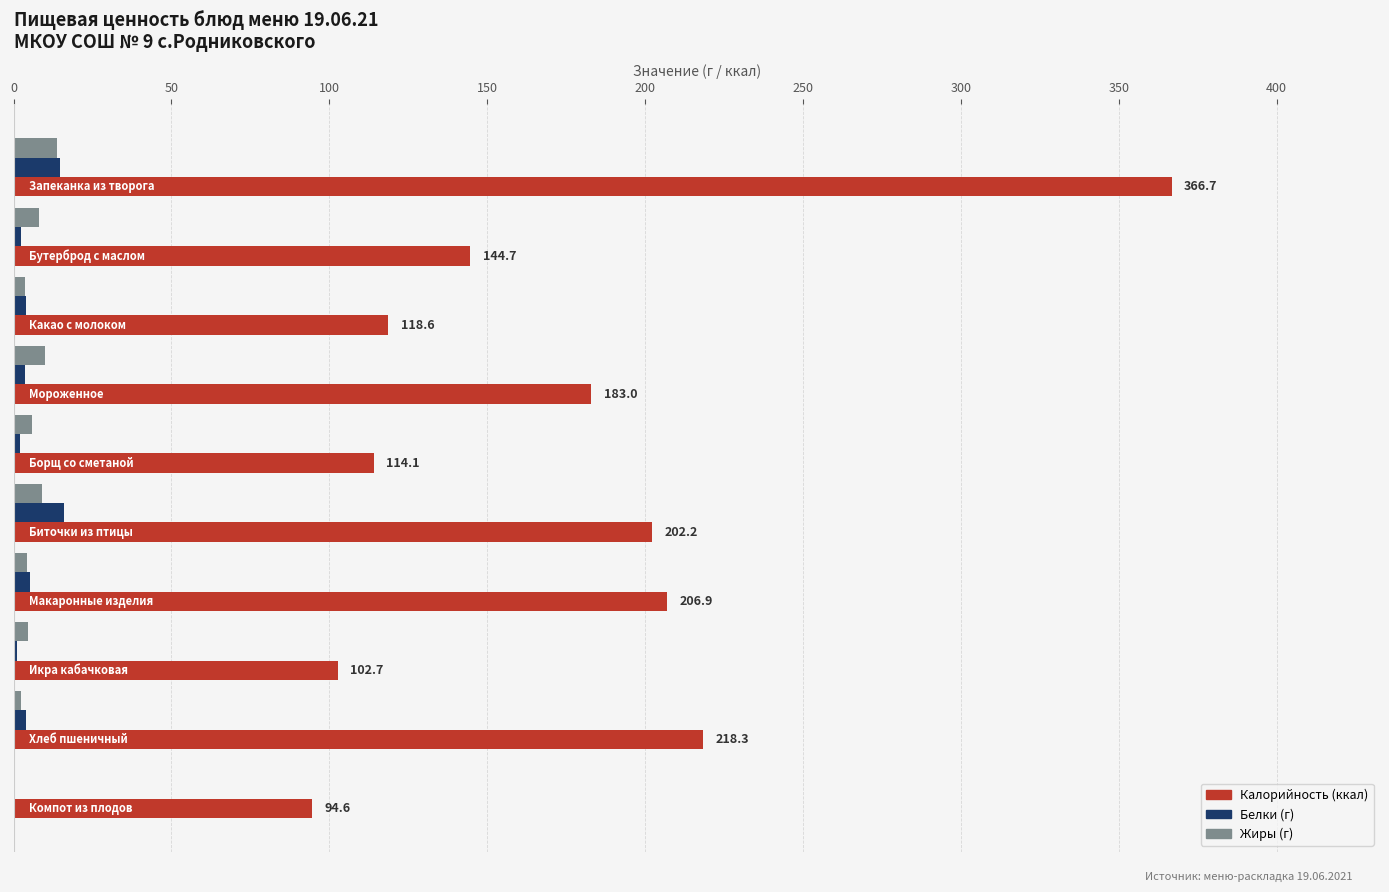

What is the maximum value shown in the chart?

366.7